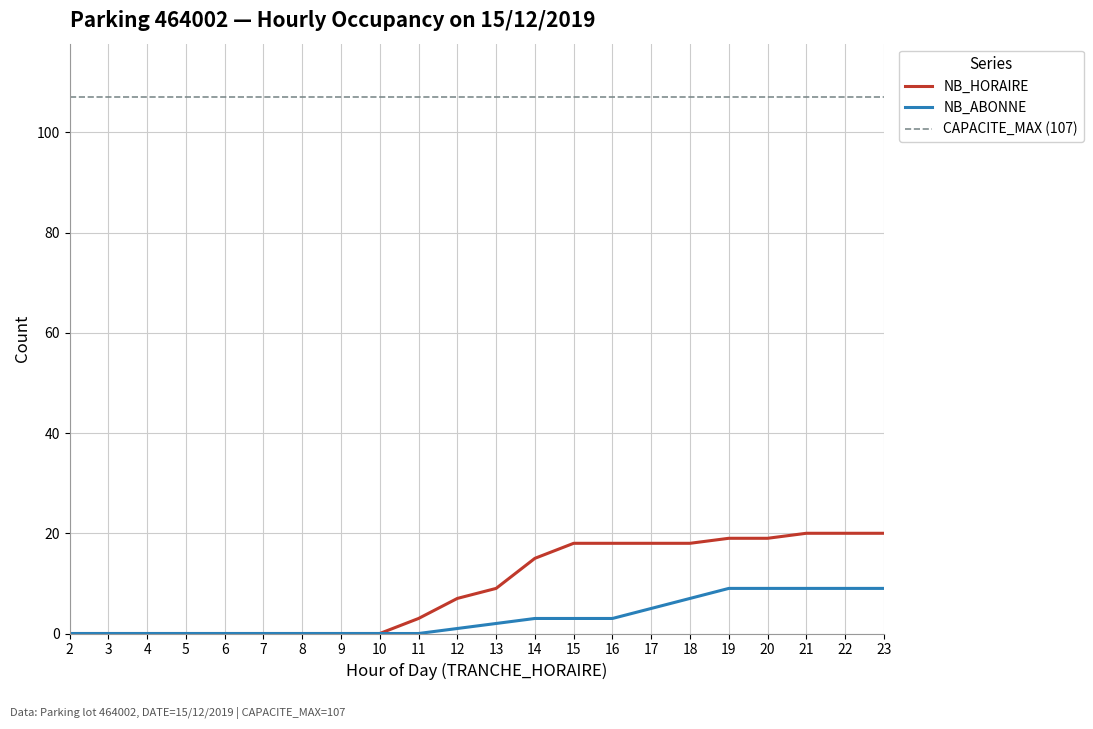

What is the difference between the NB_ABONNE values at 17 and 19?

4